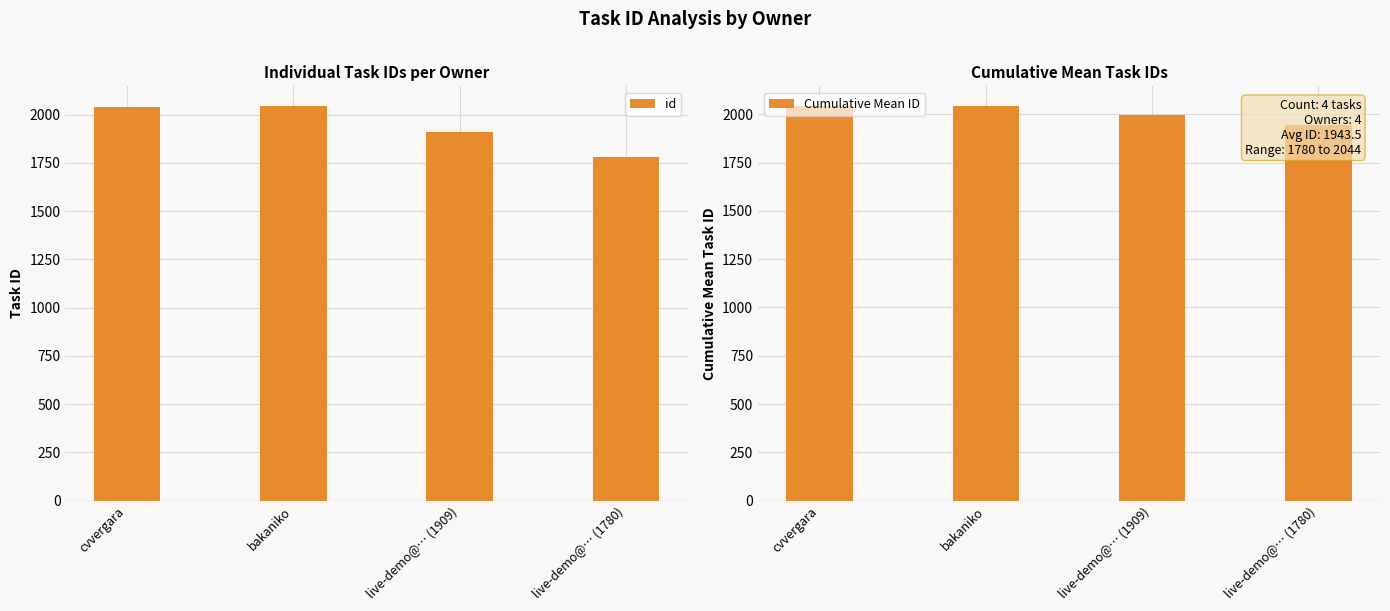

How many bars are there in total?

8